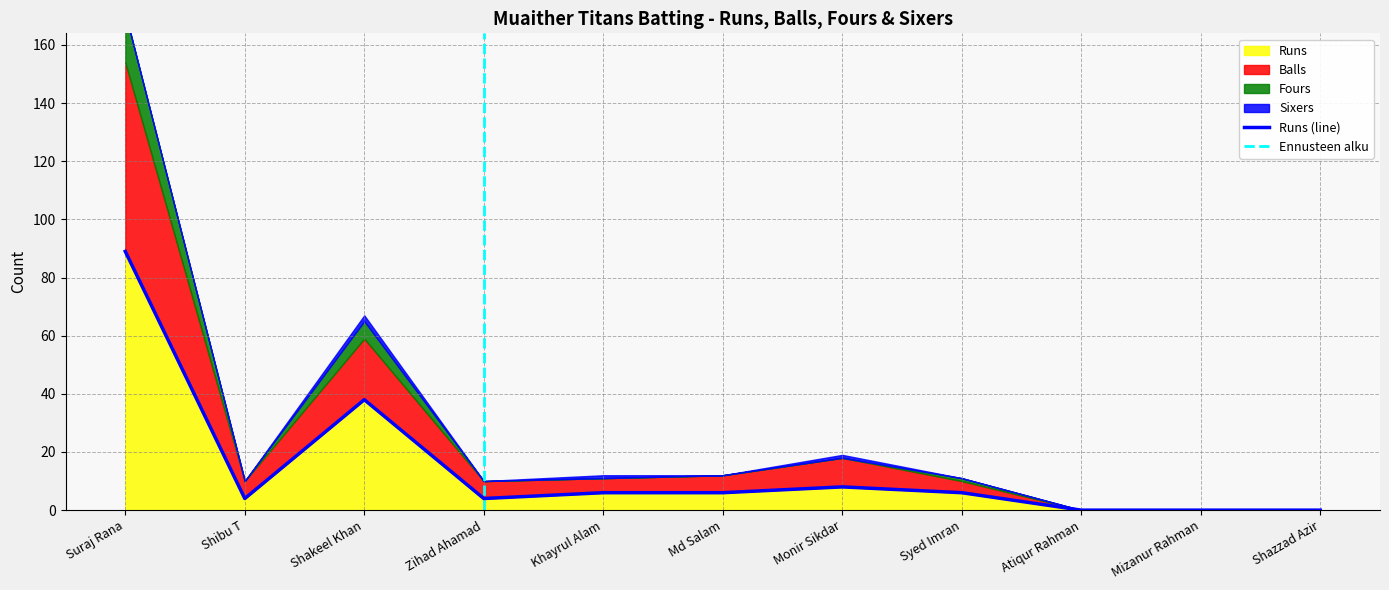

What is the difference between the second highest and minimum values in the Fours series?

6